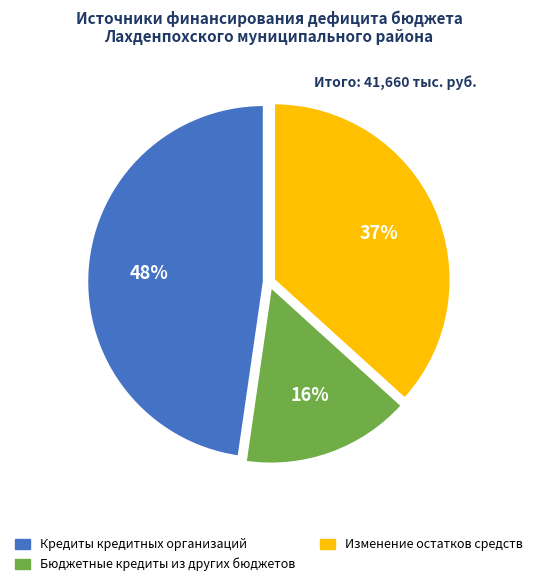

Does any single category account for the majority?

No